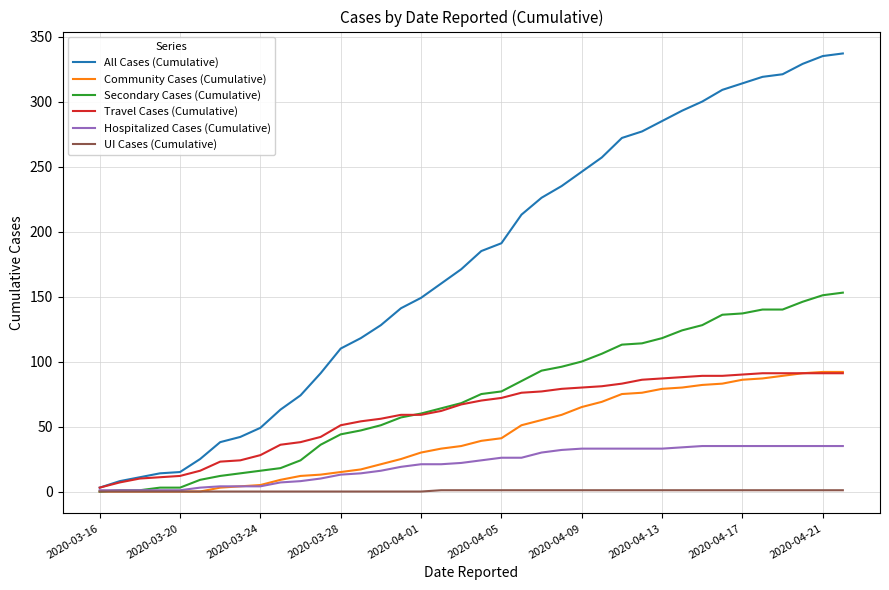

What is the highest value of the Community Cases (Cumulative) series?

92